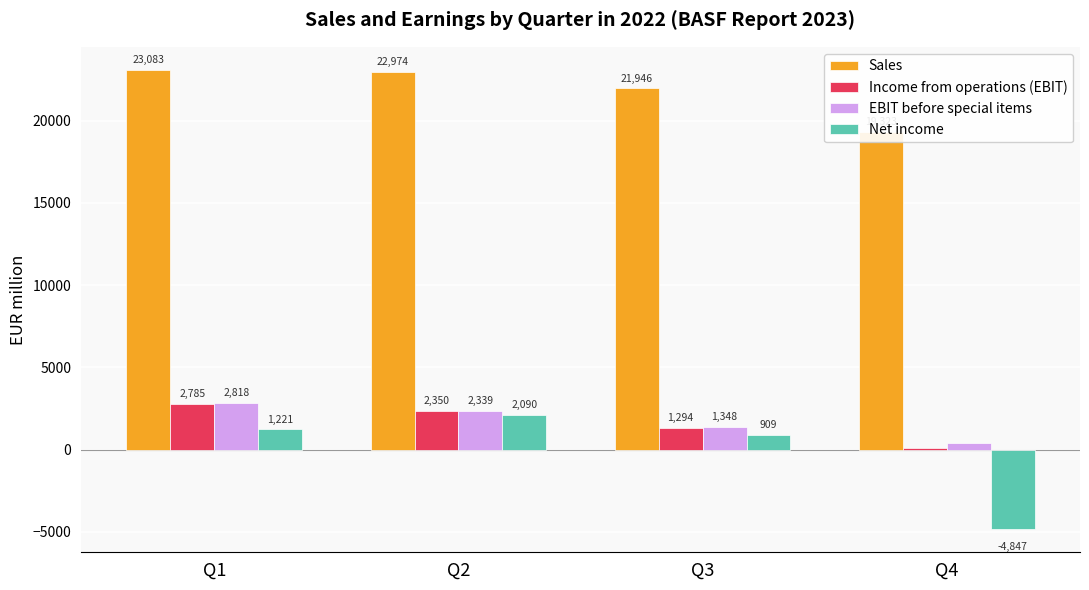

What is the total value across all series at Q1?

29907